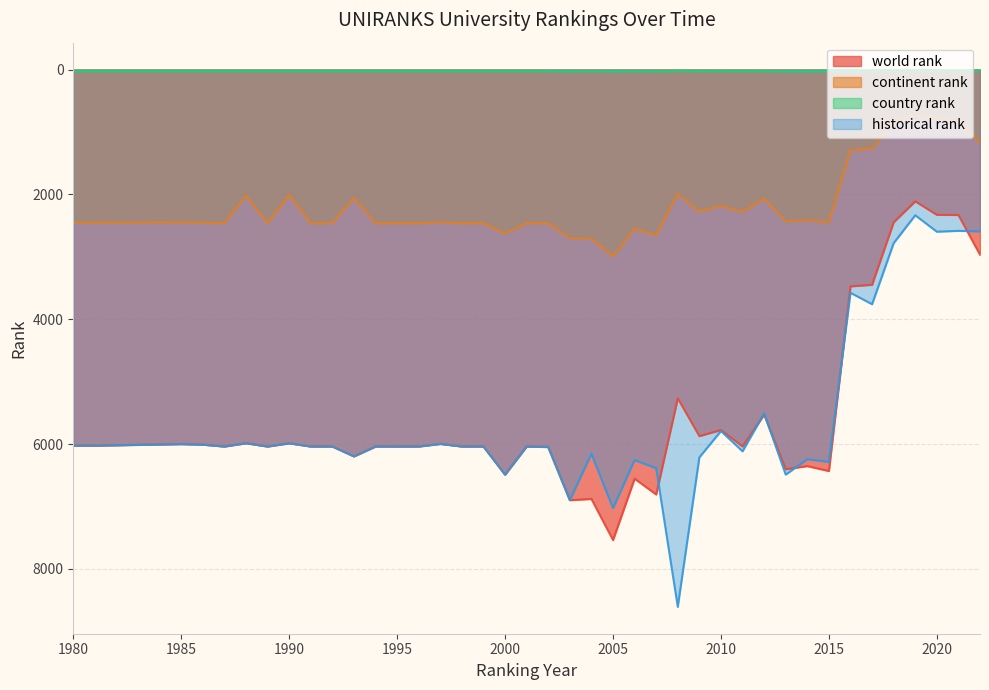

Which category has the highest value in the historical rank series?

2008